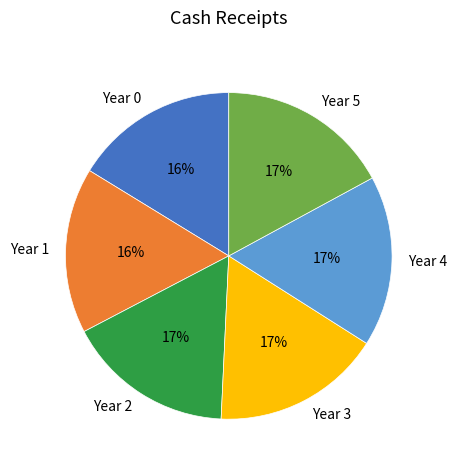

To the nearest percent, what is the difference between the largest and smallest slice percentages?

1%